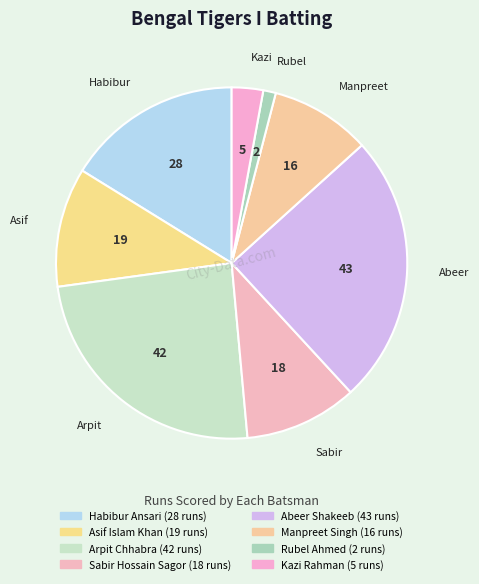

How many segments does this pie chart have?

8